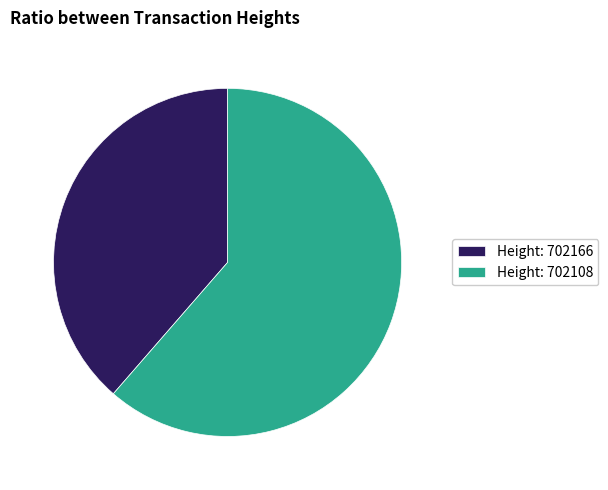

Which has a higher value, Height: 702166 or Height: 702108?

Height: 702108